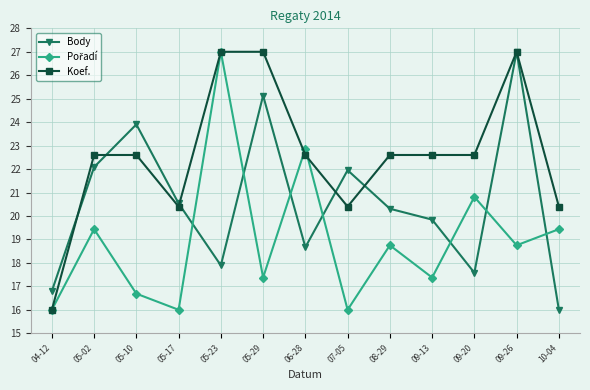

Between 05-17 and 10-04, which series saw the biggest shift?

Body